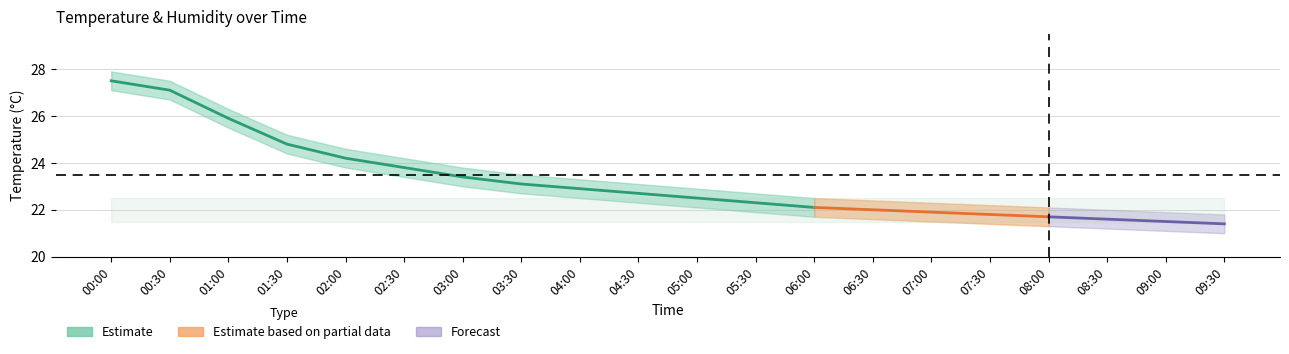

True or false: humidity and humidity_upper intersect in this chart.

False